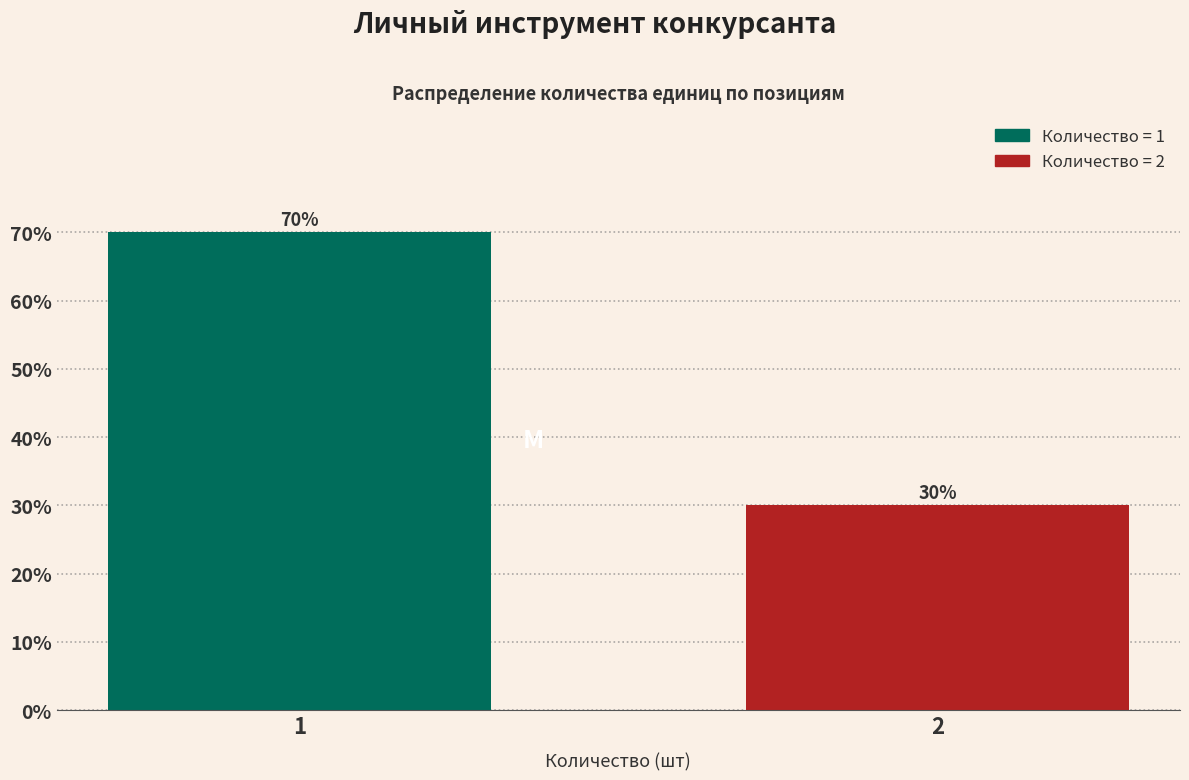

Reading right to left, transcribe all the data shown in this chart.

30	70